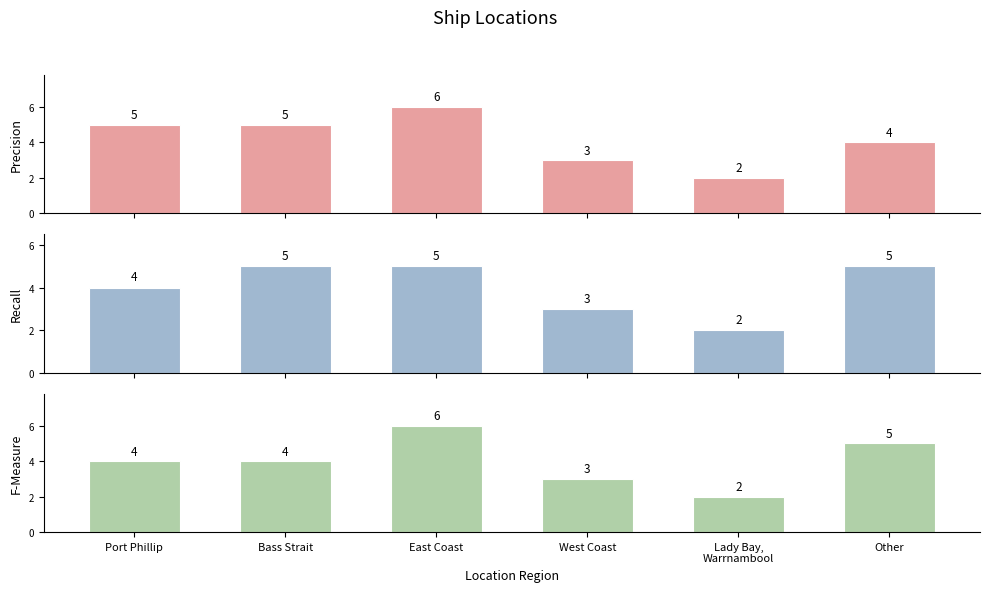

What is the label of the 4th bar from the left?

West Coast